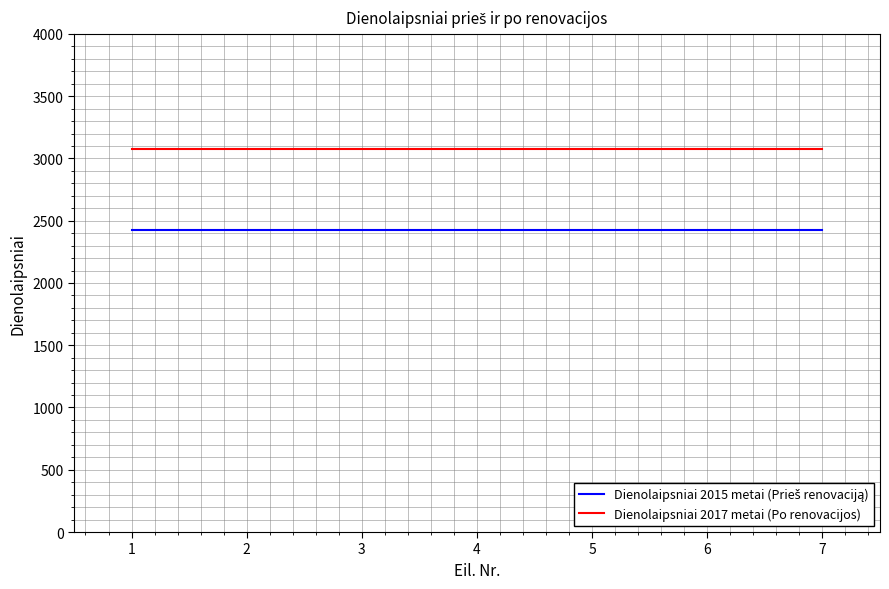

Is this an area chart (filled region under the line)?

No